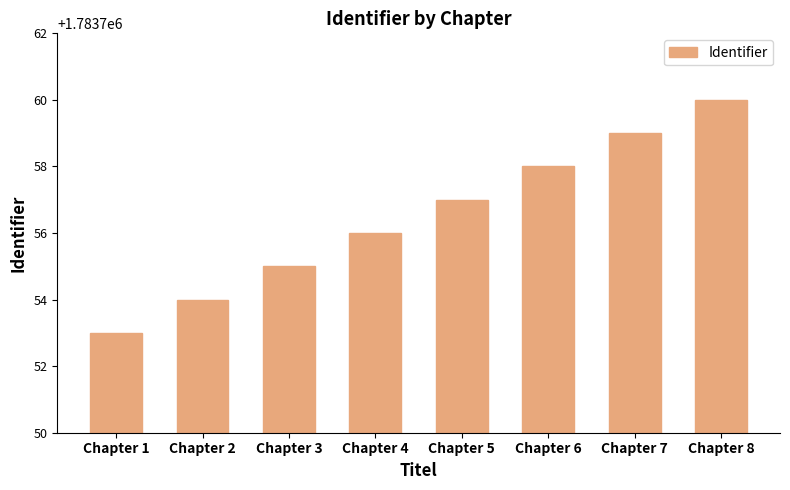

At which category does the chart reach its minimum across all series?

Chapter 1